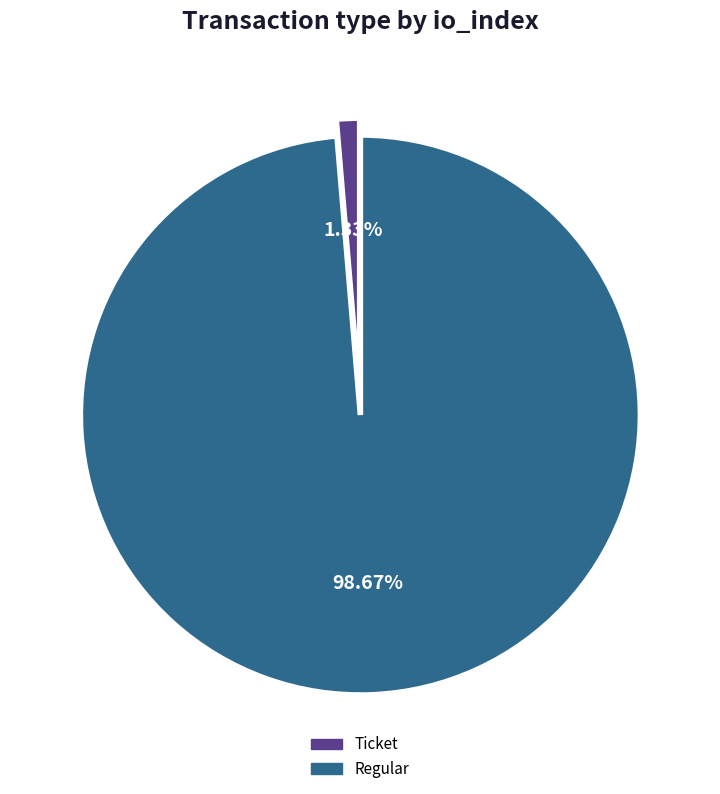

How many slices are in this pie chart?

2